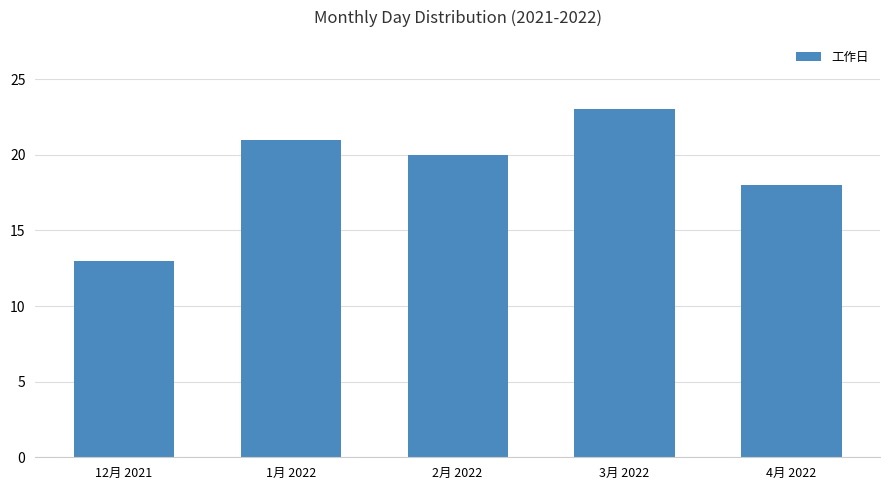

What is the ratio of the value at 2月 2022 to the value at 1月 2022?

1.0